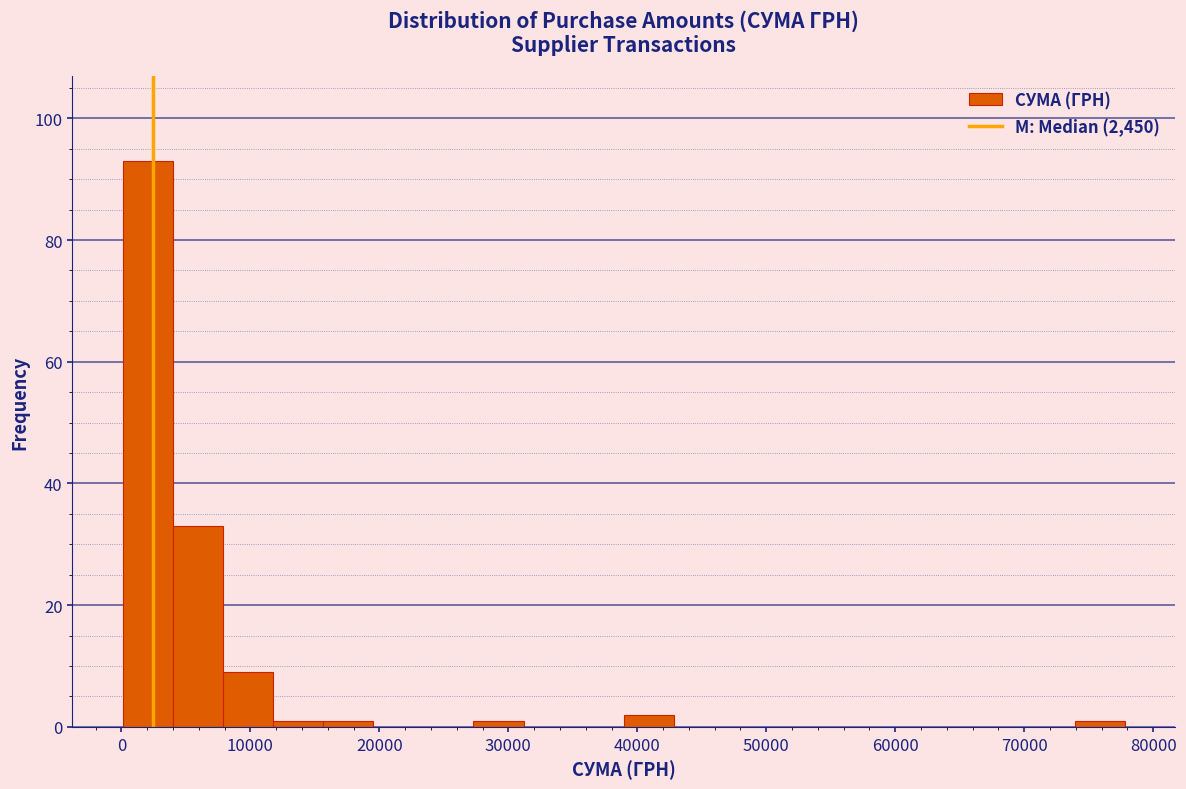

Around what value on the x-axis is the tallest bar? Give the approximate position of its centre, as read against the axis.

2000